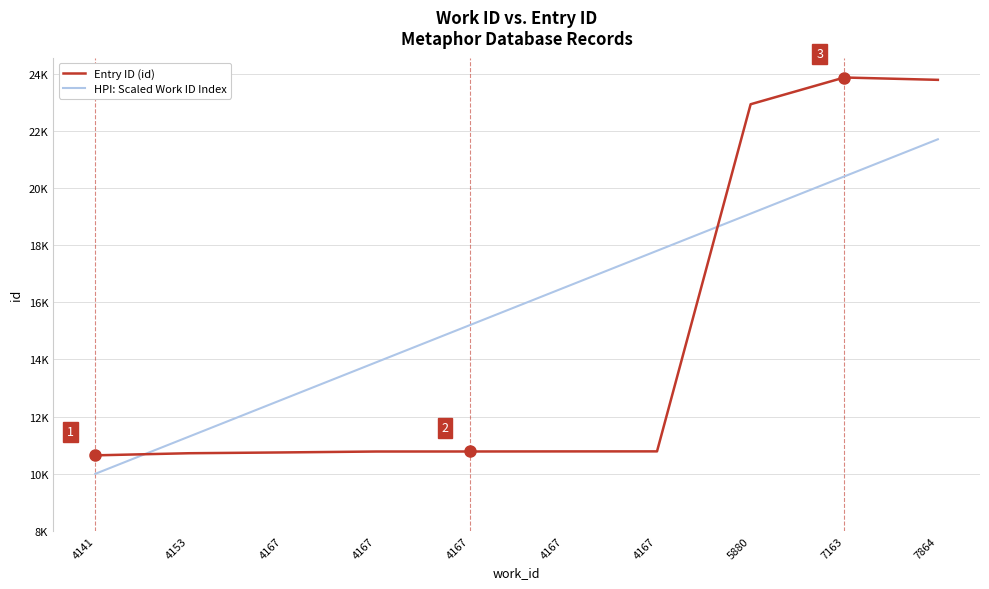

Is this an area chart (filled region under the line)?

No